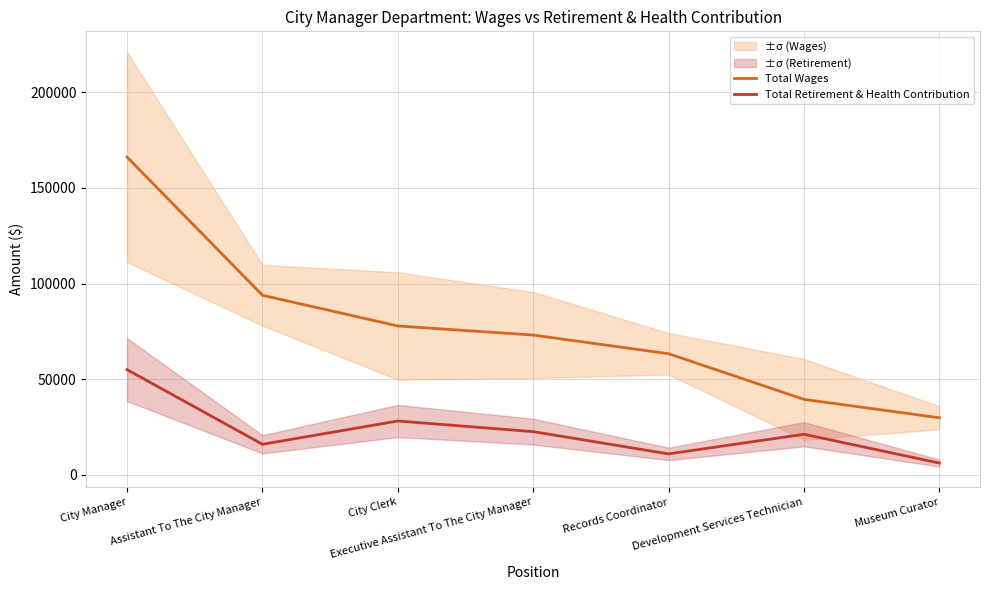

Rank the series by their maximum value, from lowest to highest.

Total Retirement & Health Contribution, Total Wages